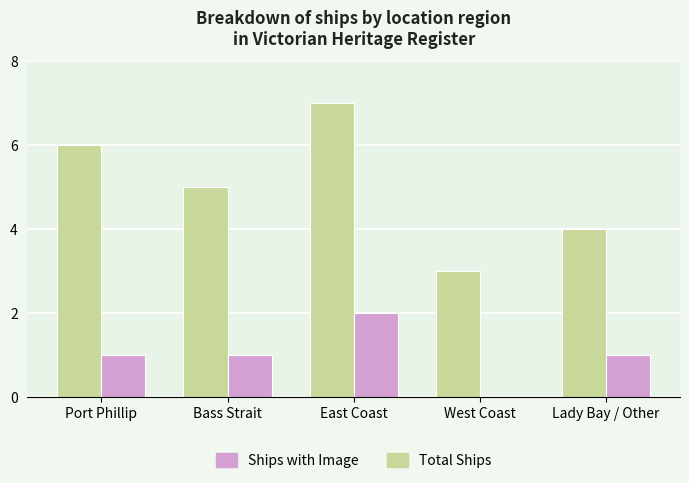

What are all the series names shown in the legend?

Ships with Image, Total Ships